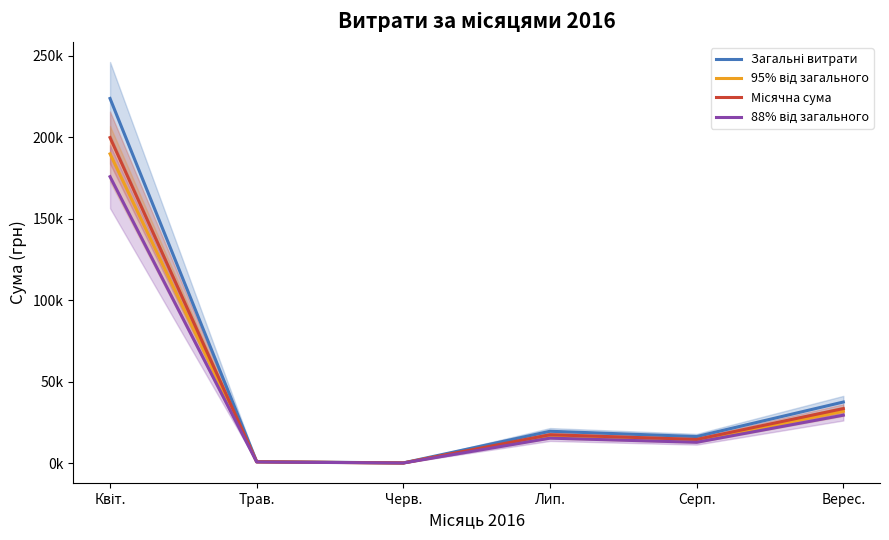

What is the approximate value of 88% від загального at Трав.?

855.9